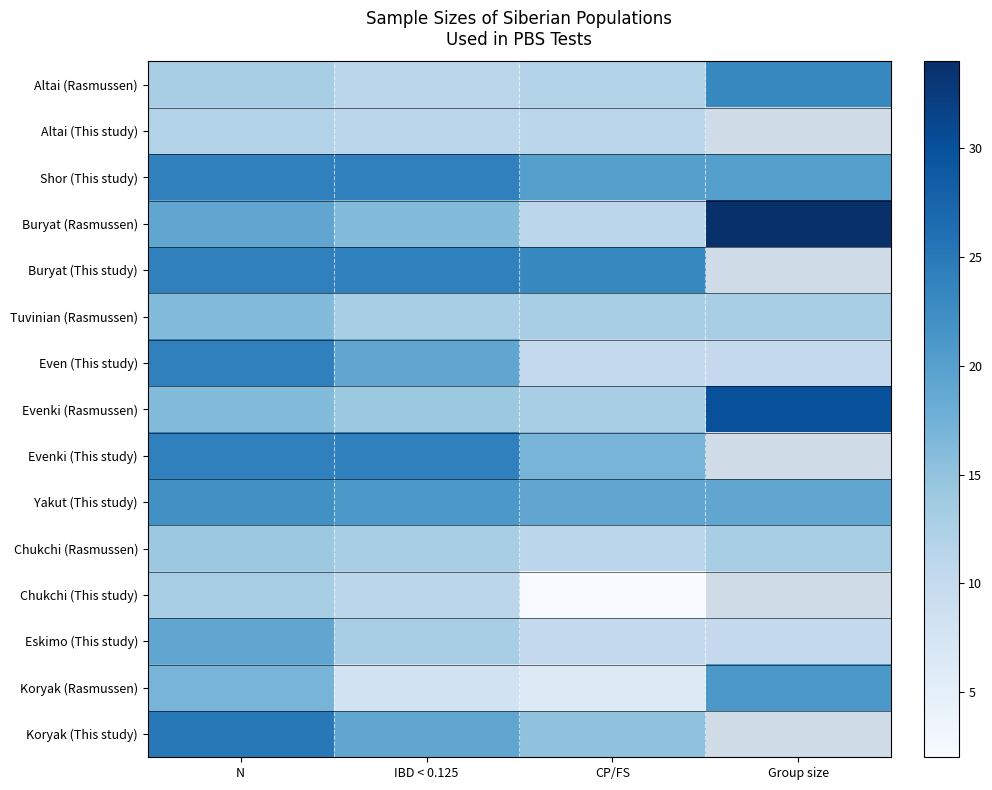

What is the sum of the Buryat (Rasmussen) values at IBD < 0.125 and N?

35.0